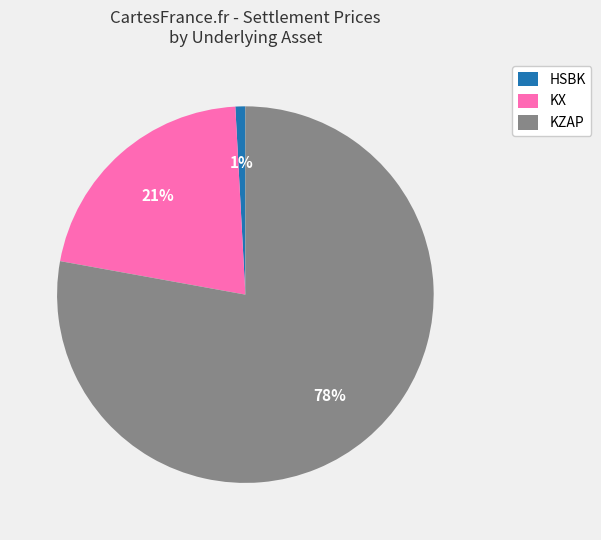

Is it true that HSBK is 16% of the pie?

False